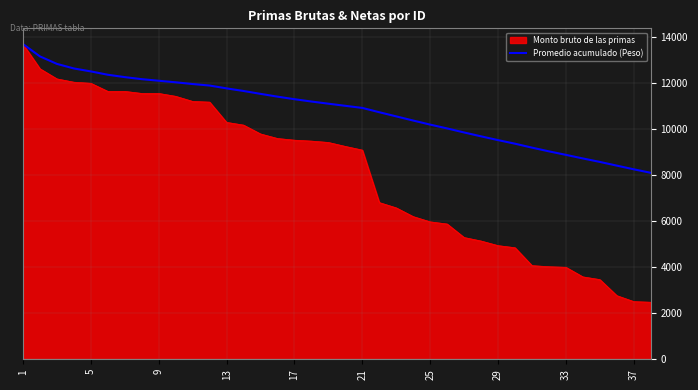

What is the greatest value displayed?

13684.9